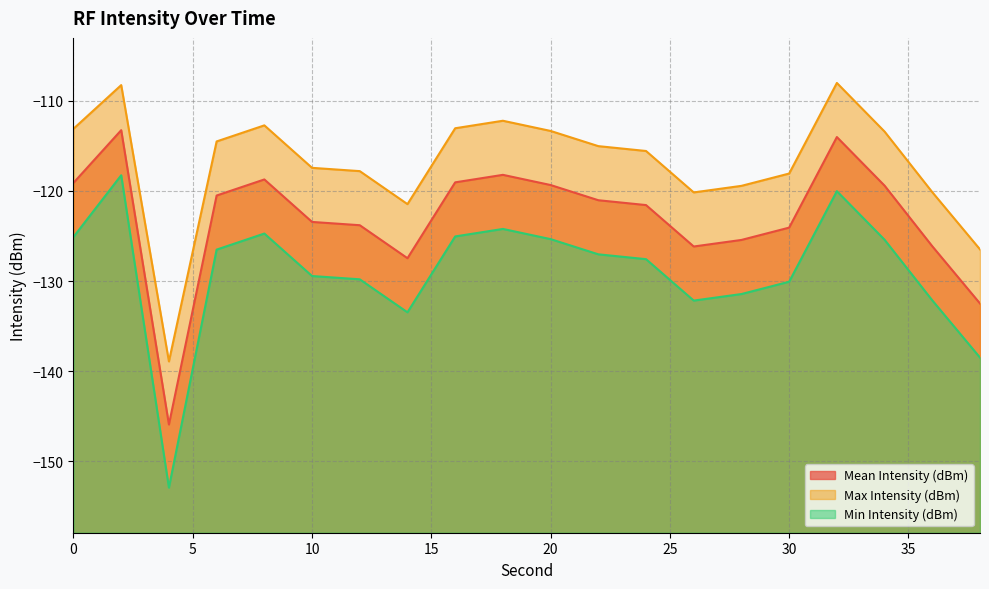

How many lines are shown in the chart?

3